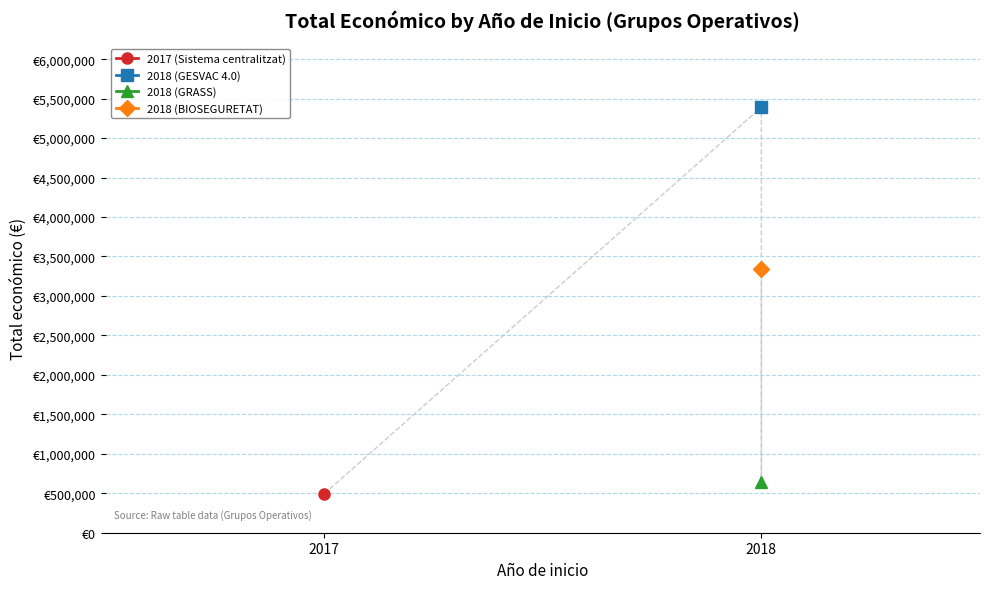

How many interior local peaks (higher than both neighbors) does the data have?

1